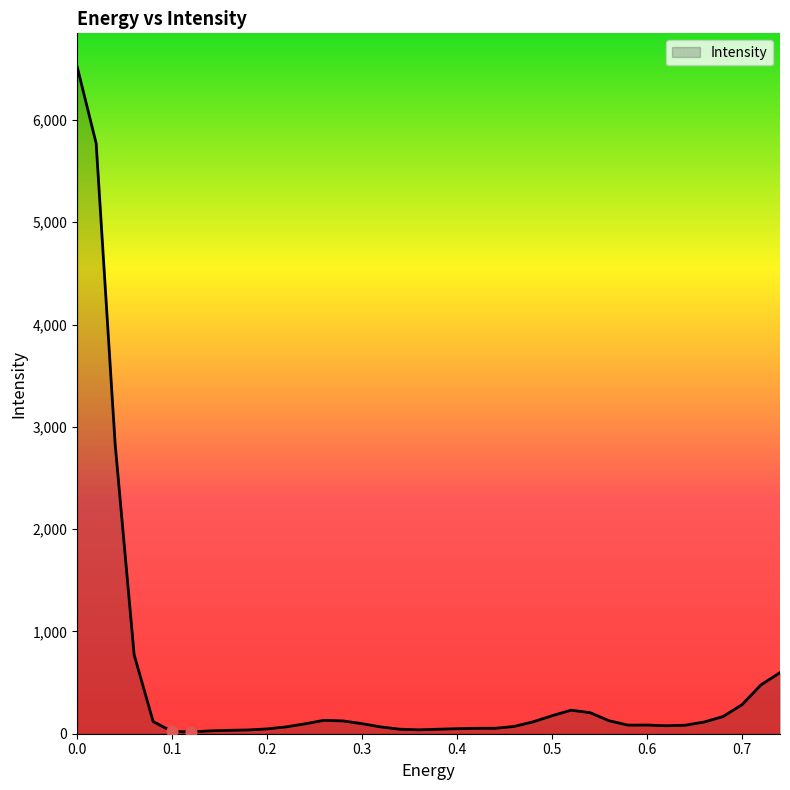

What is the difference between the maximum and minimum values?

6503